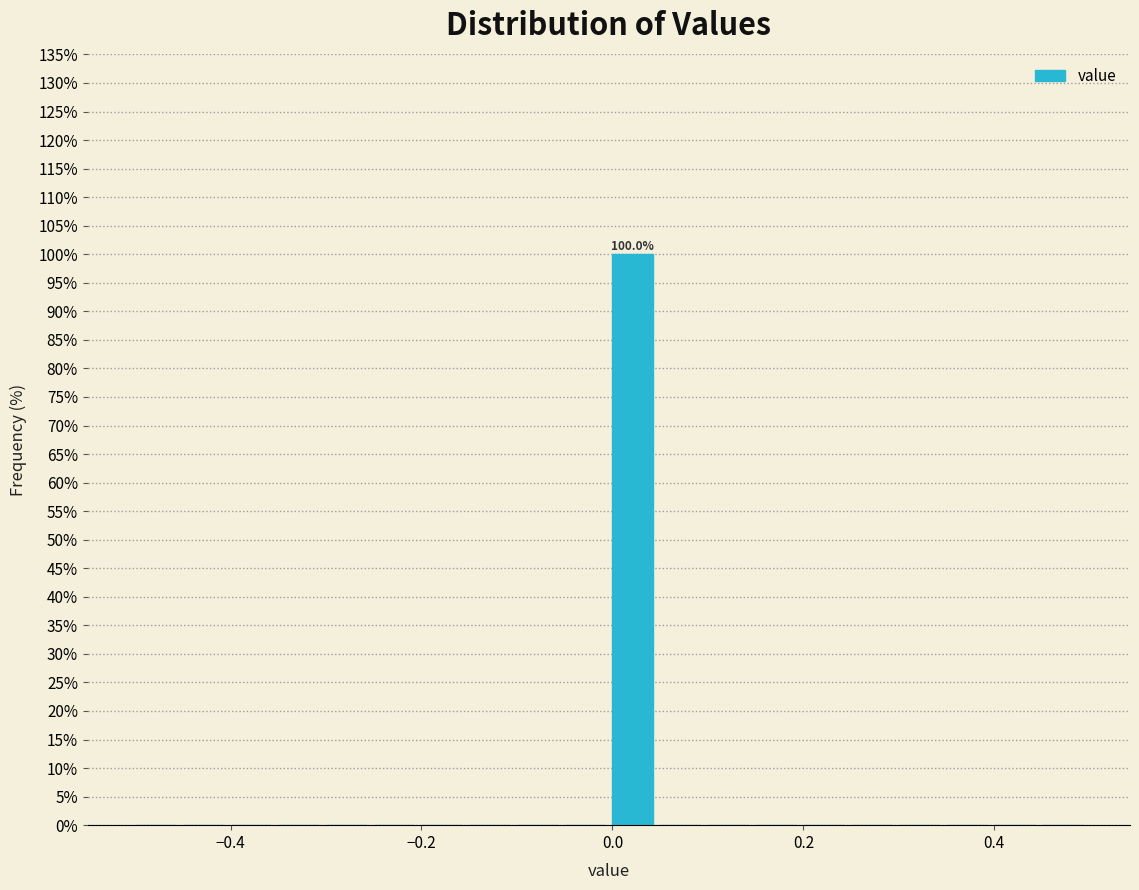

Read against the x-axis, roughly where is the centre of the tallest bar?

0.02